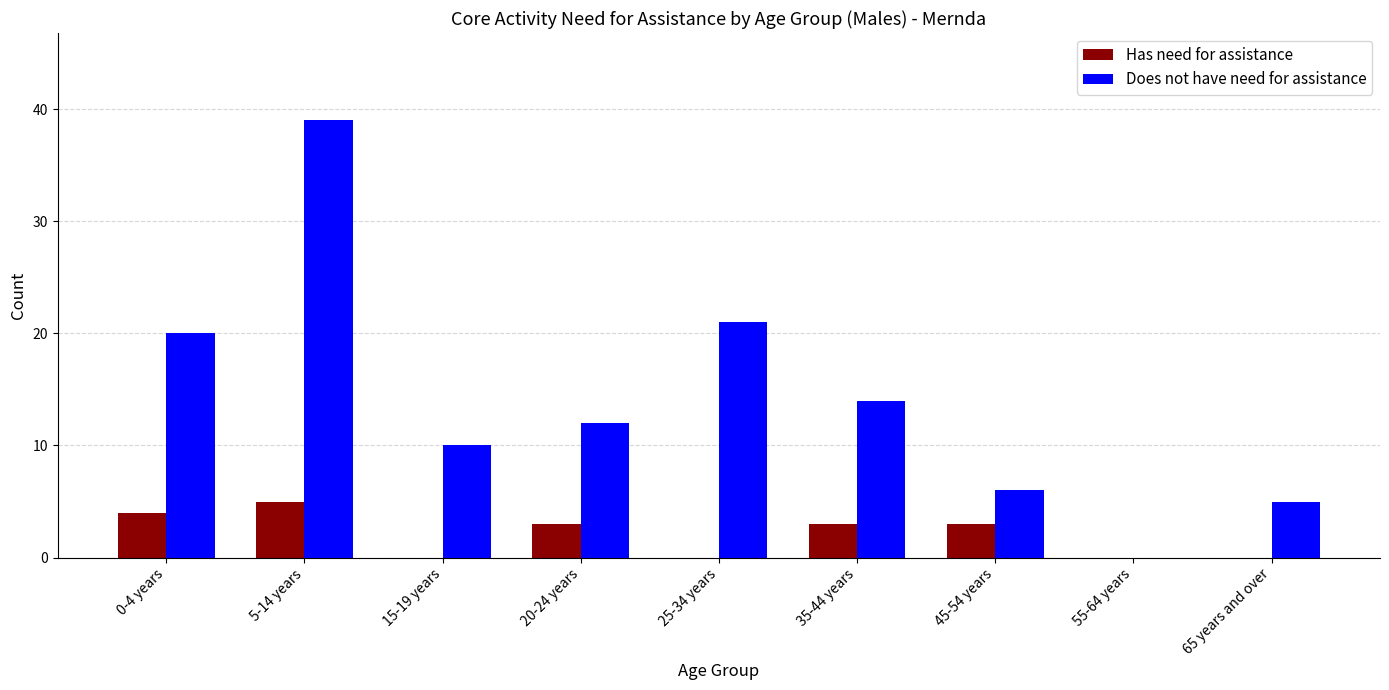

Is it true that Does not have need for assistance equals 64 at 5-14 years?

False